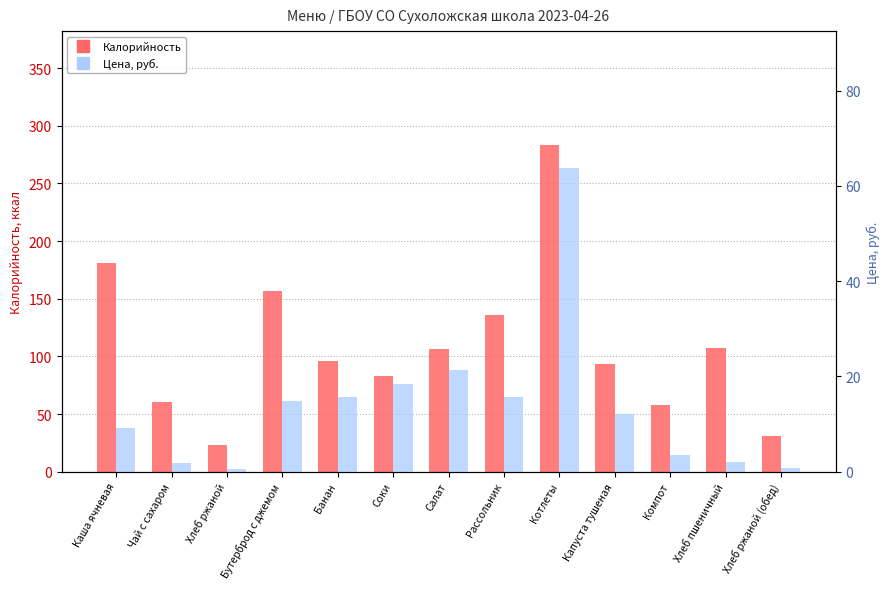

Between Каша ячневая and Салат, which series saw the biggest shift?

Калорийность